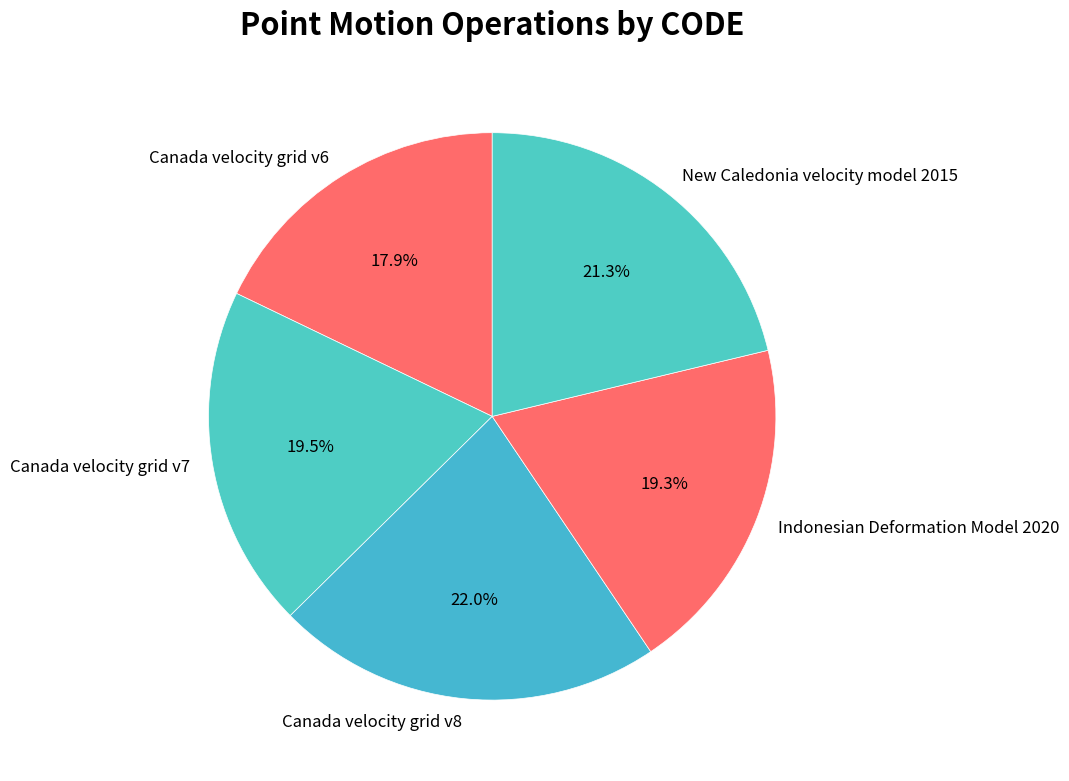

The Canada velocity grid v6 slice represents 29% of the pie. True or false?

False